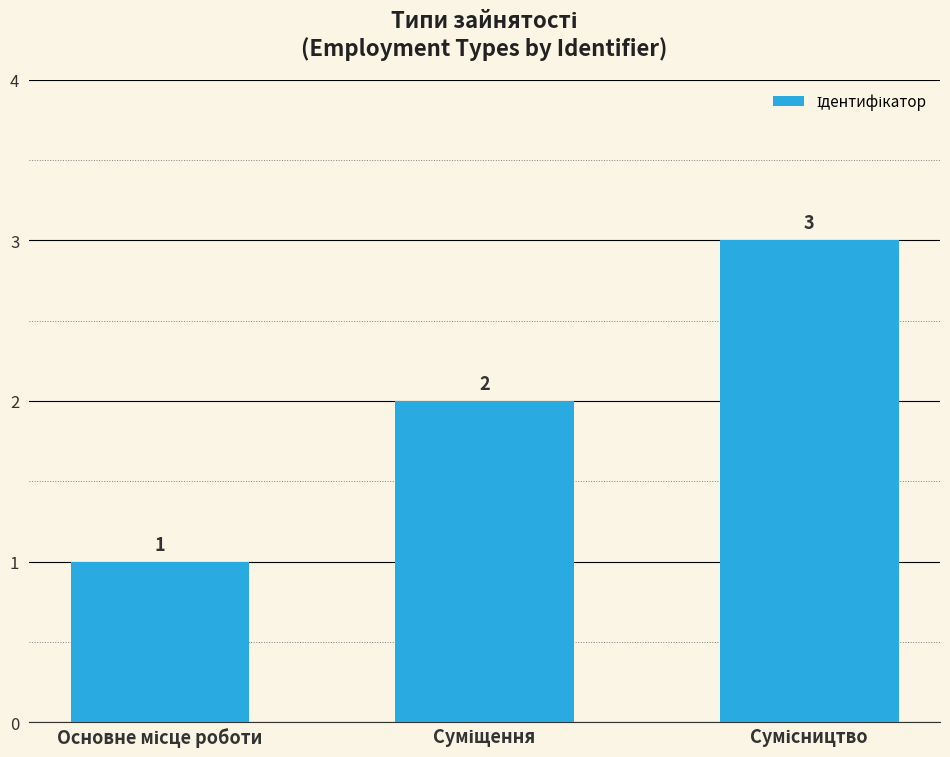

What is the sum of all values?

6